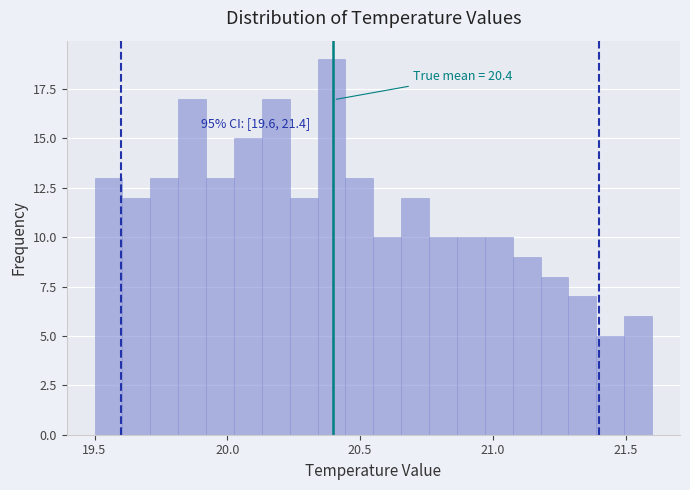

Around what value on the x-axis is the tallest bar? Give the approximate position of its centre, as read against the axis.

20.40